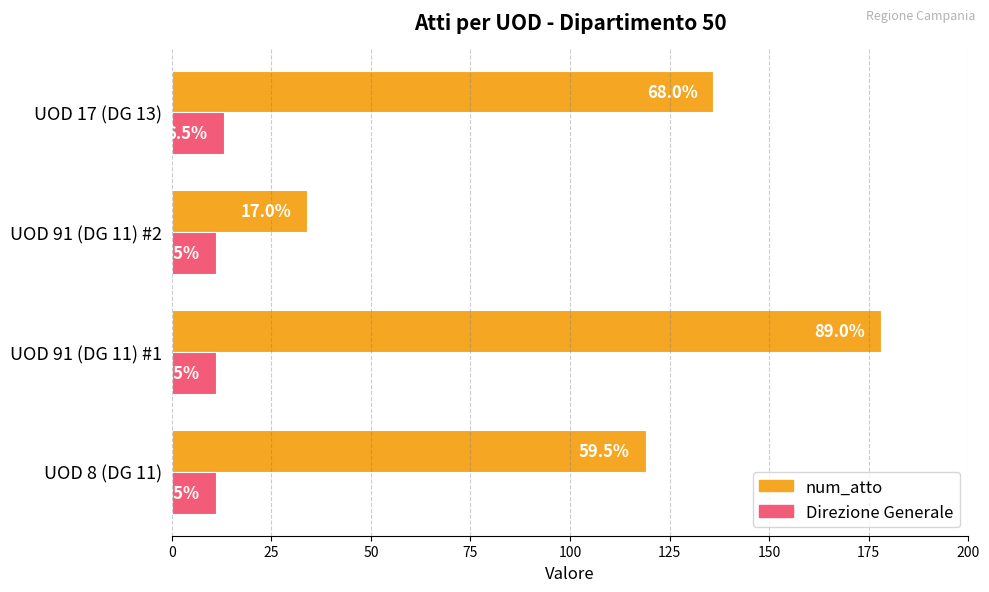

What is the sum of all Direzione Generale values?

46